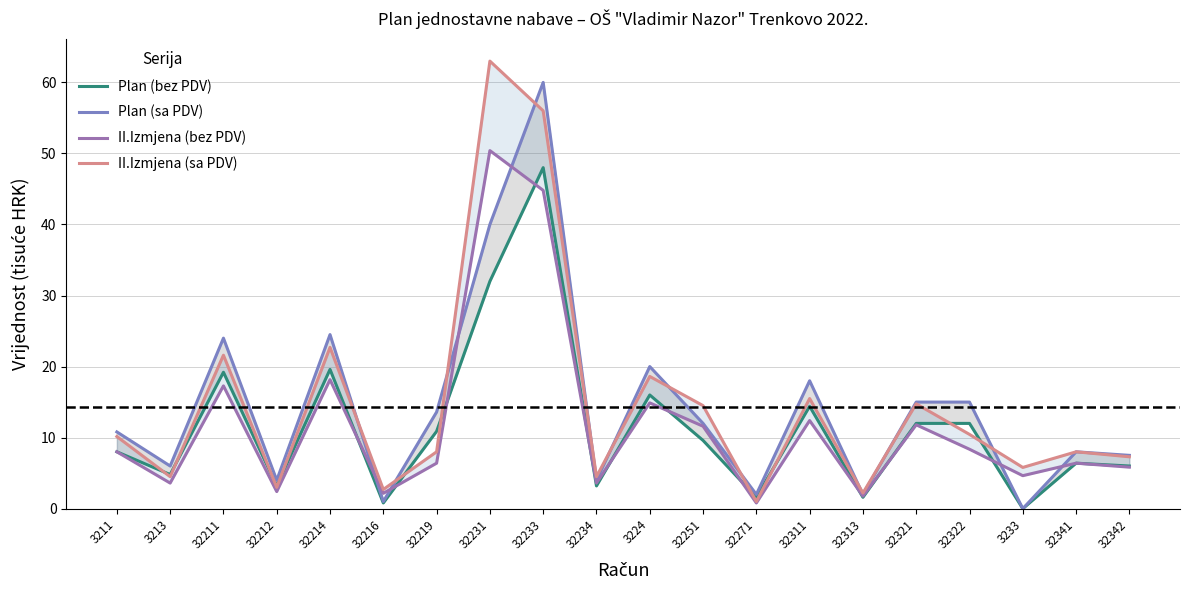

Which series ends up on top after the final intersection of II.Izmjena (bez PDV) and Plan (bez PDV)?

II.Izmjena (bez PDV)